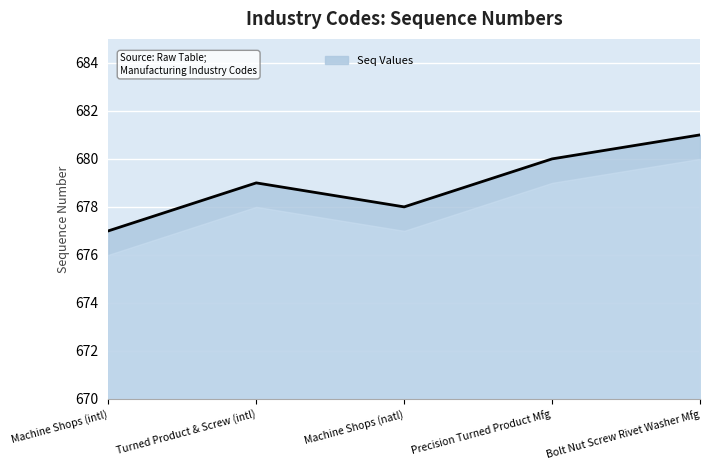

What is the minimum value shown in the chart?

677